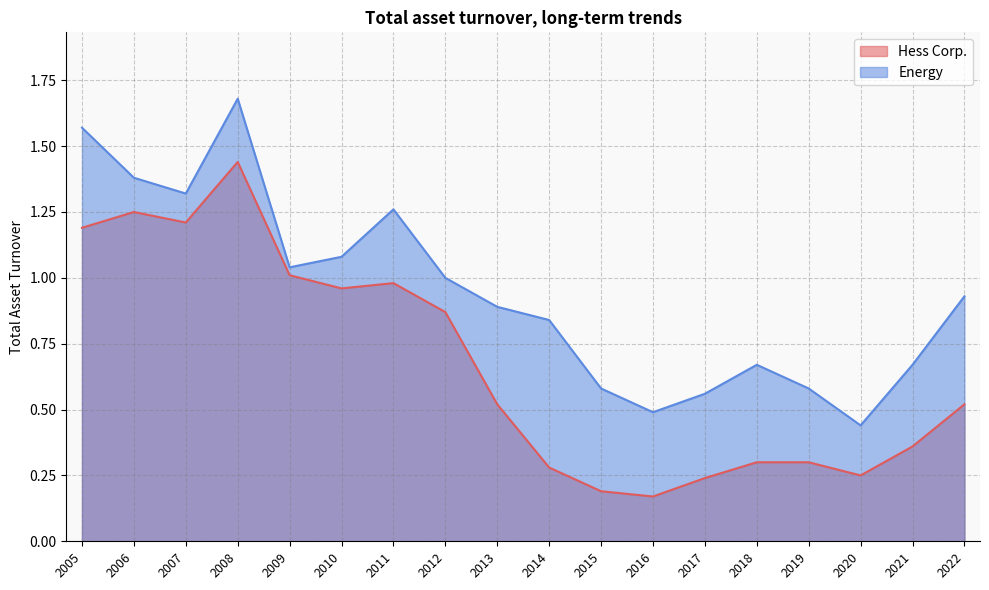

Which category has the highest value across all series?

2008